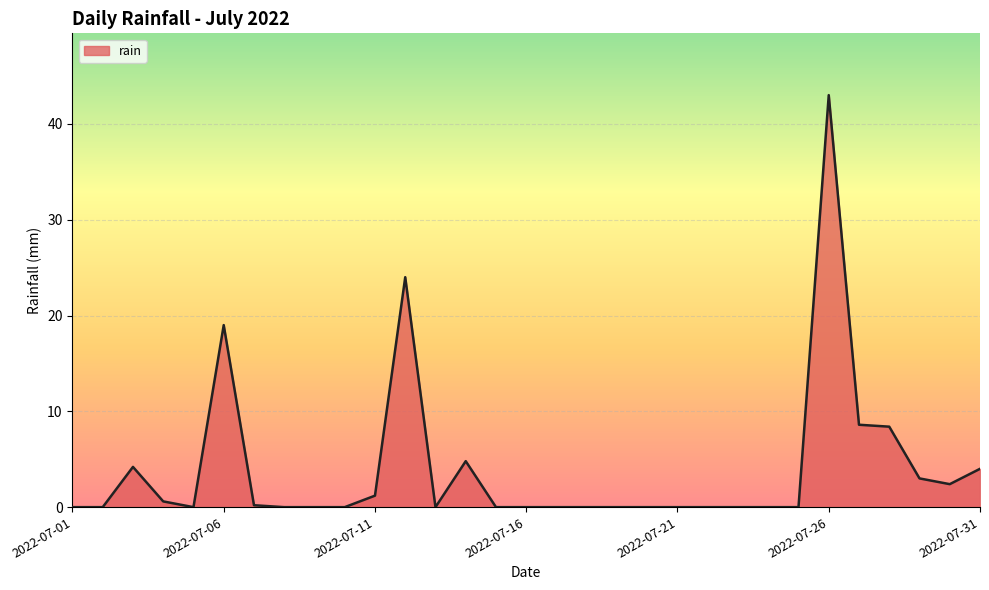

True or false: there are more than 0 points higher than both neighbors.

True